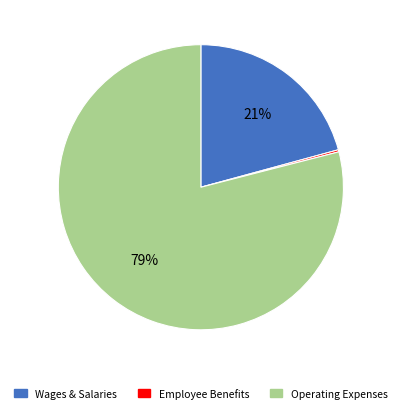

To the nearest percent, what is the difference between the largest and smallest slice percentages?

79%